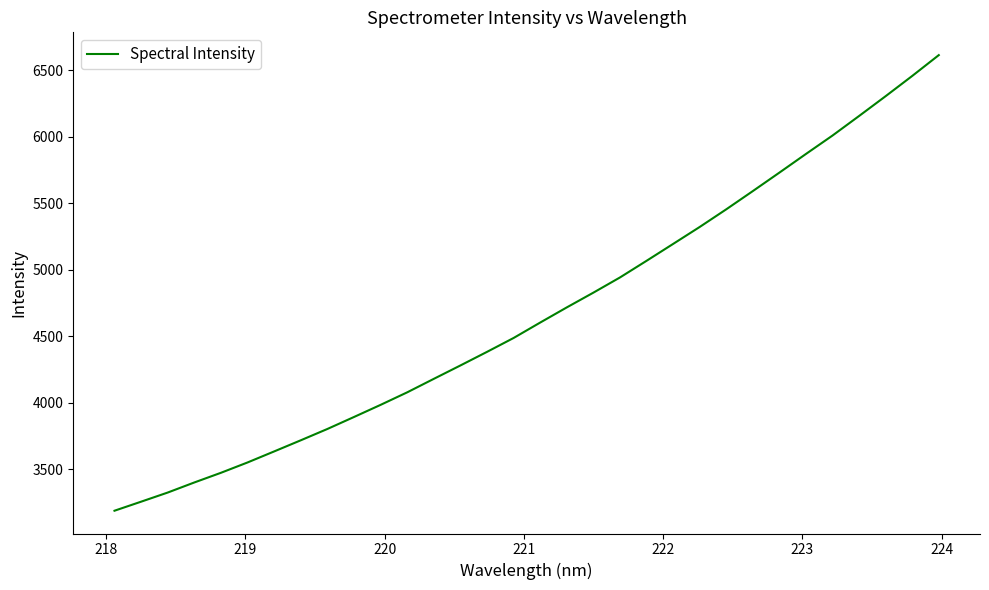

What is the minimum value shown in the chart?

3187.1